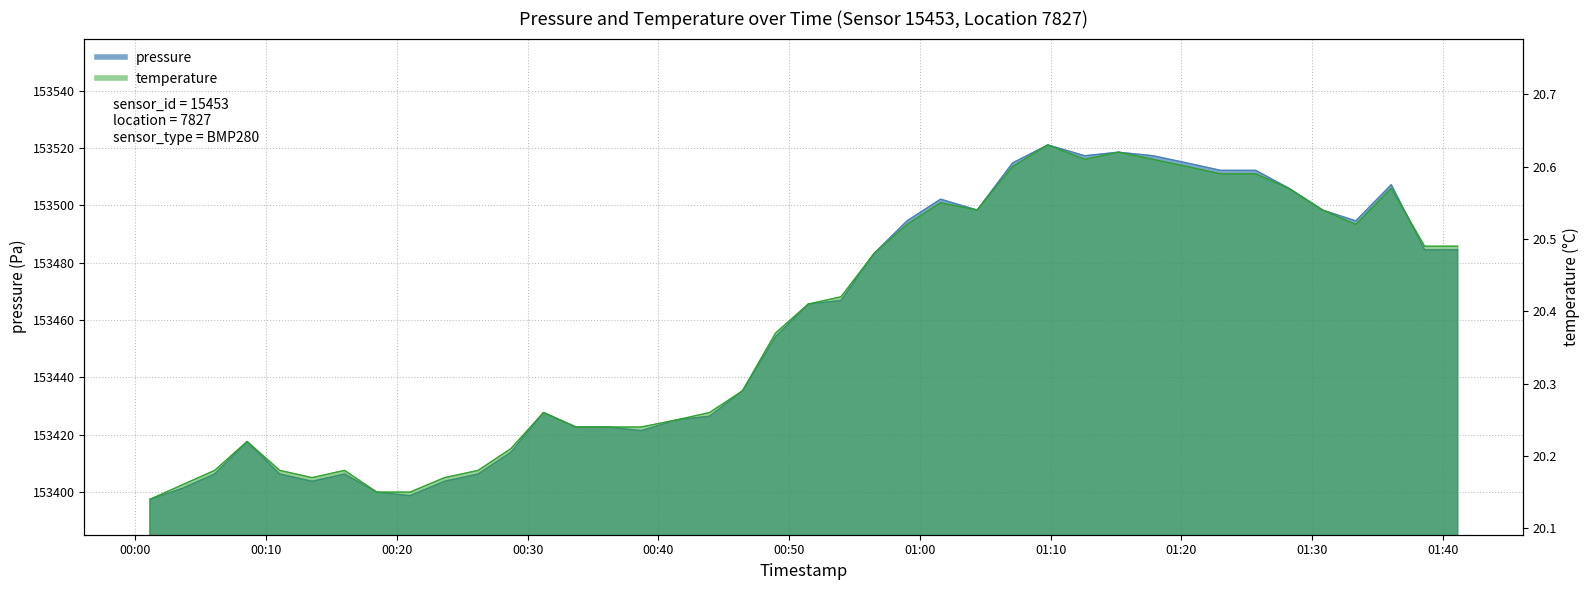

What is the difference between the temperature values at 2022-07-03T01:15:11 and 2022-07-03T00:06:04?

0.4